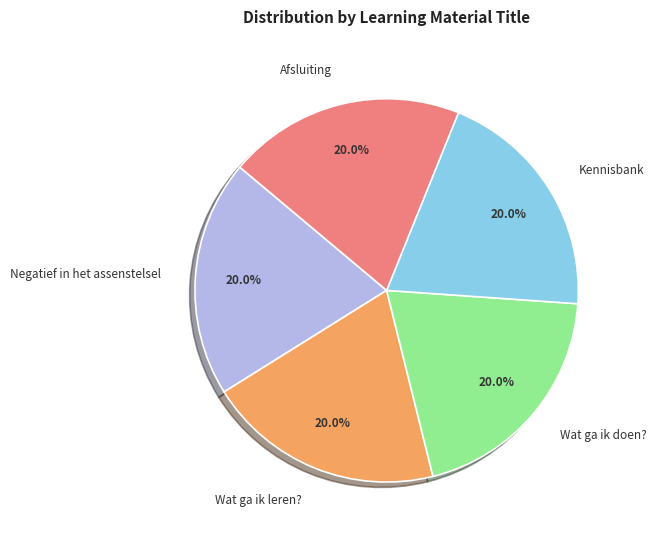

Does Negatief in het assenstelsel represent more than half of the total?

No